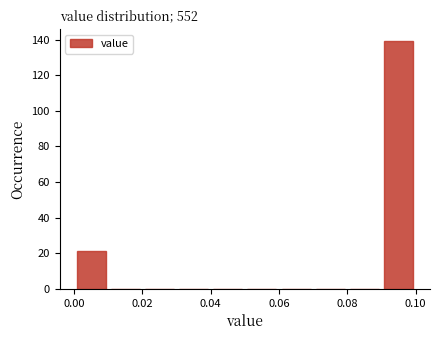

Which range on the x-axis has the tallest bar?

0.09 to 0.10